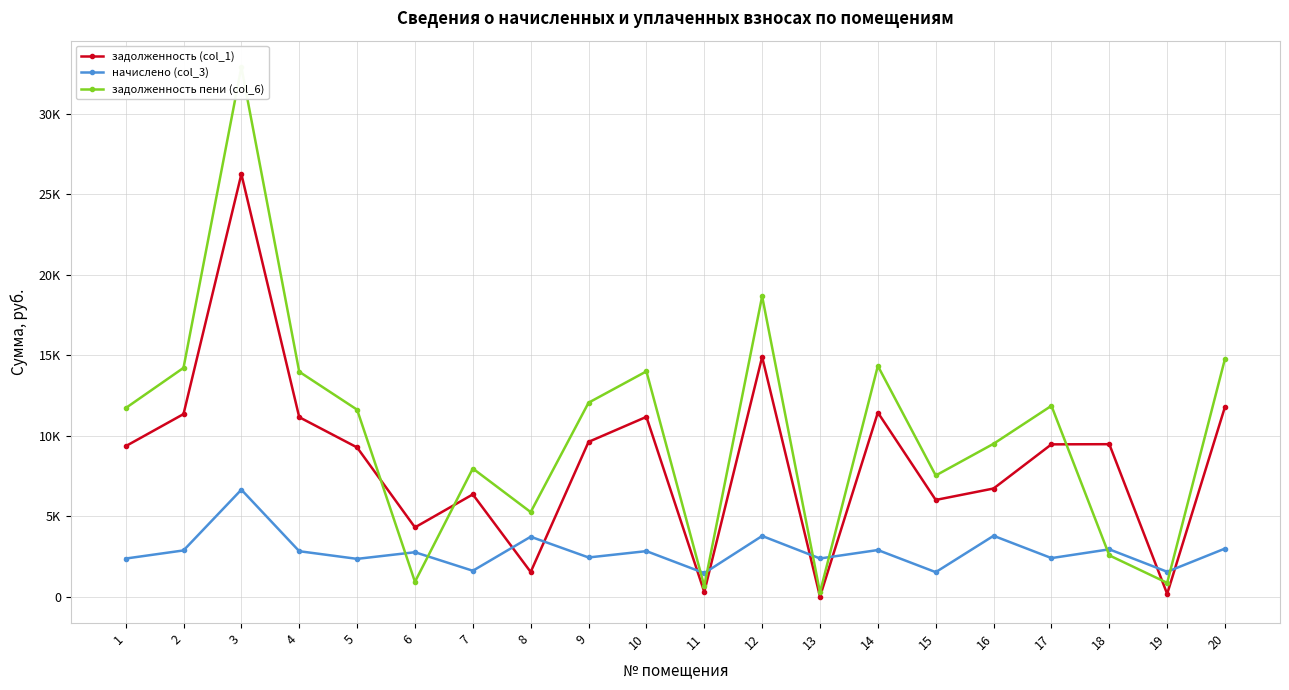

What is the spread (max minus min) of values at 16?

5721.3